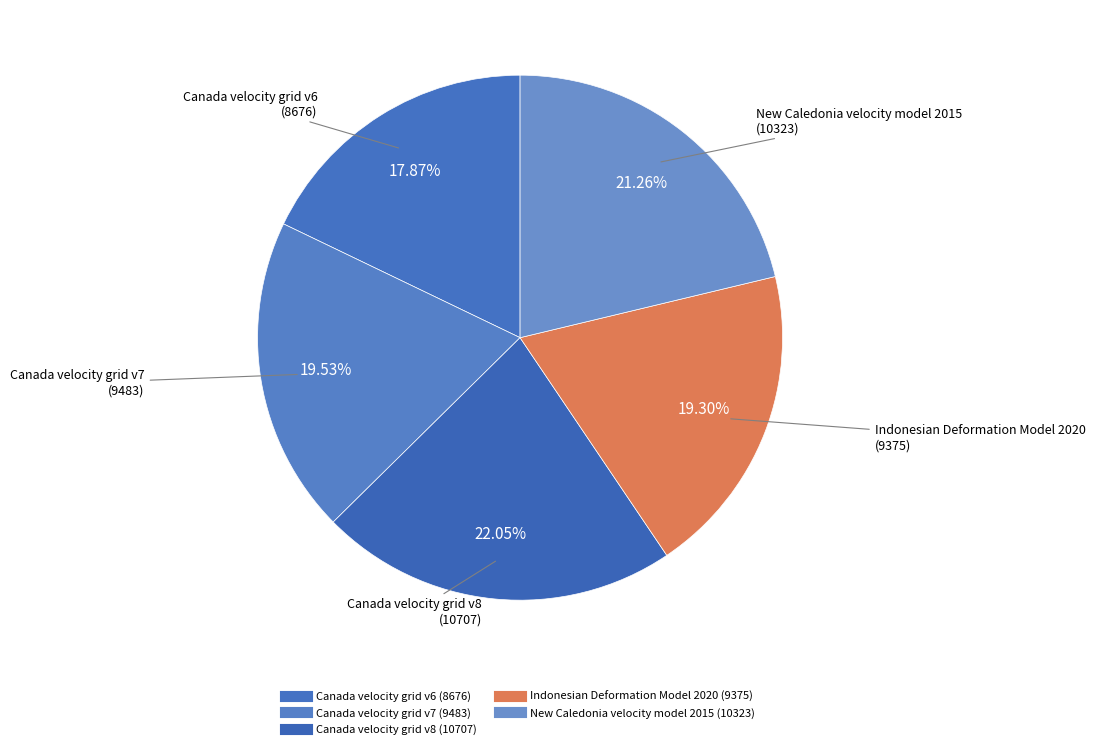

Which category has the smallest portion of the pie?

Canada velocity grid v6